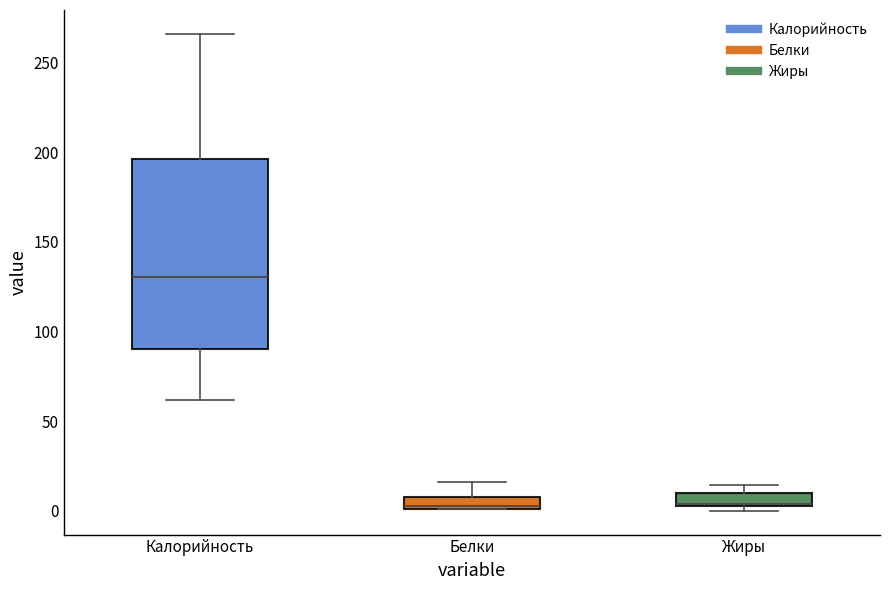

Comparing the boxes themselves (not the whiskers), which one is the tallest?

Калорийность